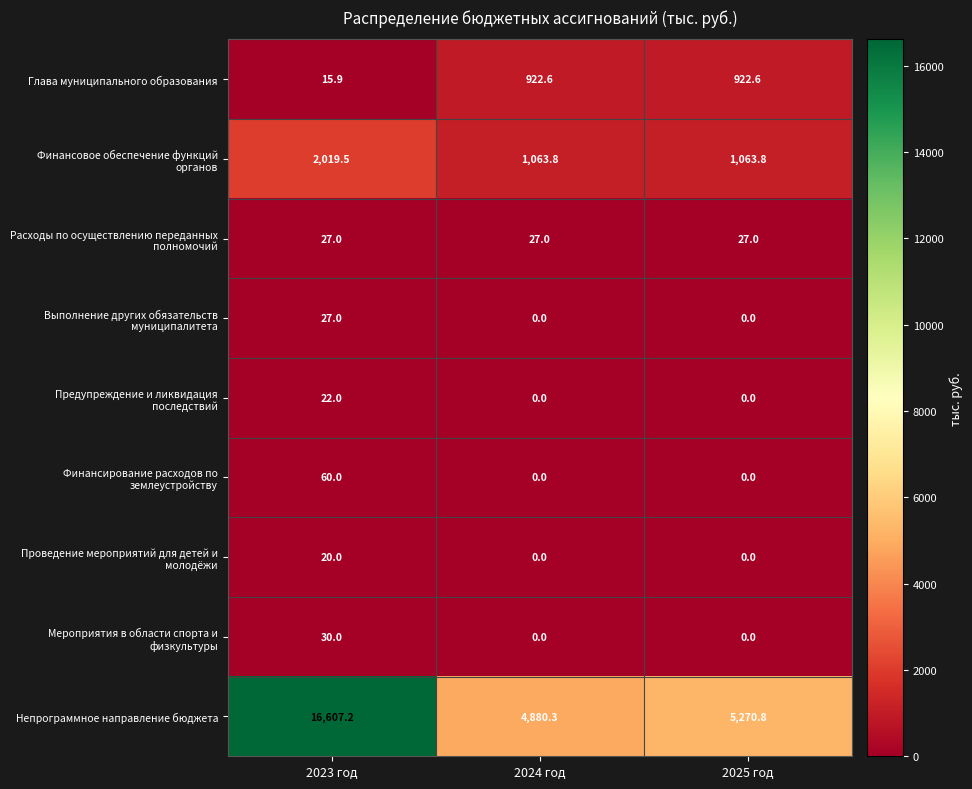

What is the sum of all Непрограммное направление бюджета values?

26758.3